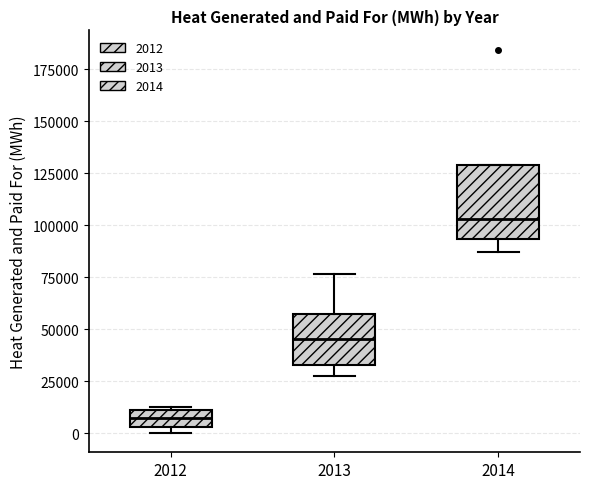

Reading left to right, read every box against the y-axis: the position of its median line, the range the box covers, and the ends of its whiskers. The values are not printed on the chart, so give them approximately, as read against the axis.

2012: median 5000 (inside the box), box 5000 to 10000, whiskers 0 to 15000
2013: median 45000, box 35000 to 55000, whiskers 30000 to 75000
2014: median 105000, box 95000 to 130000, whiskers 85000 to 130000